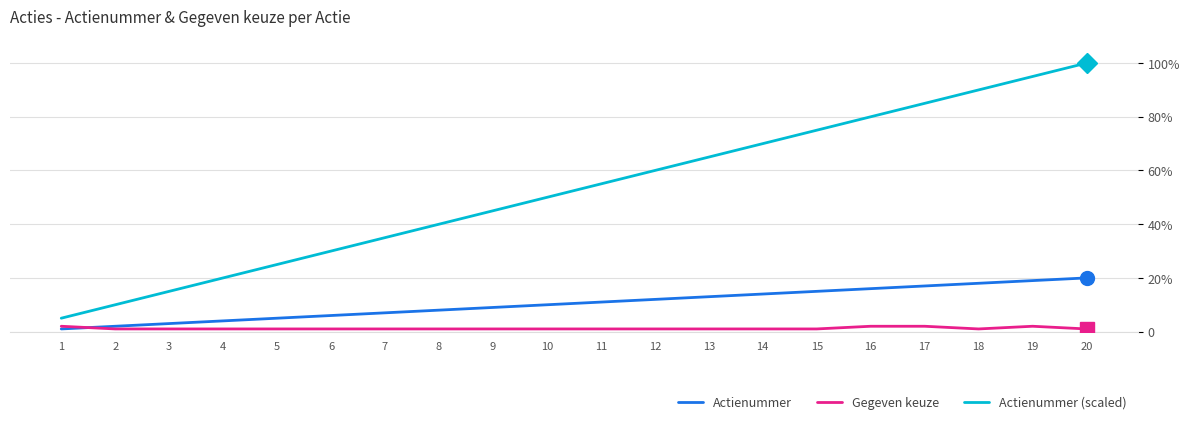

Does the chart display data point markers on the line(s)?

No